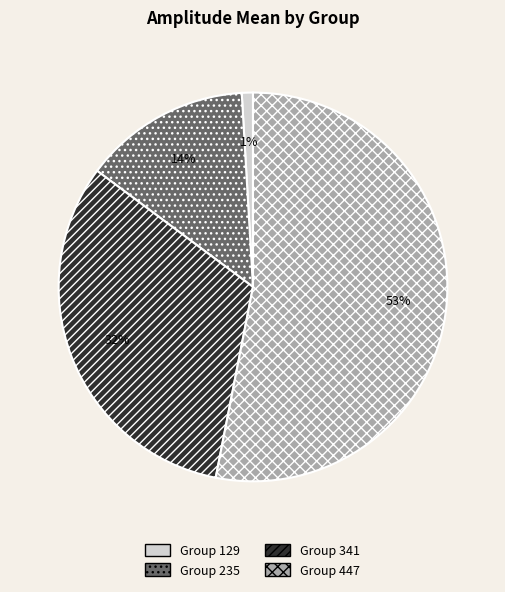

To the nearest percent, what is the difference between the largest and smallest slice percentages?

52%